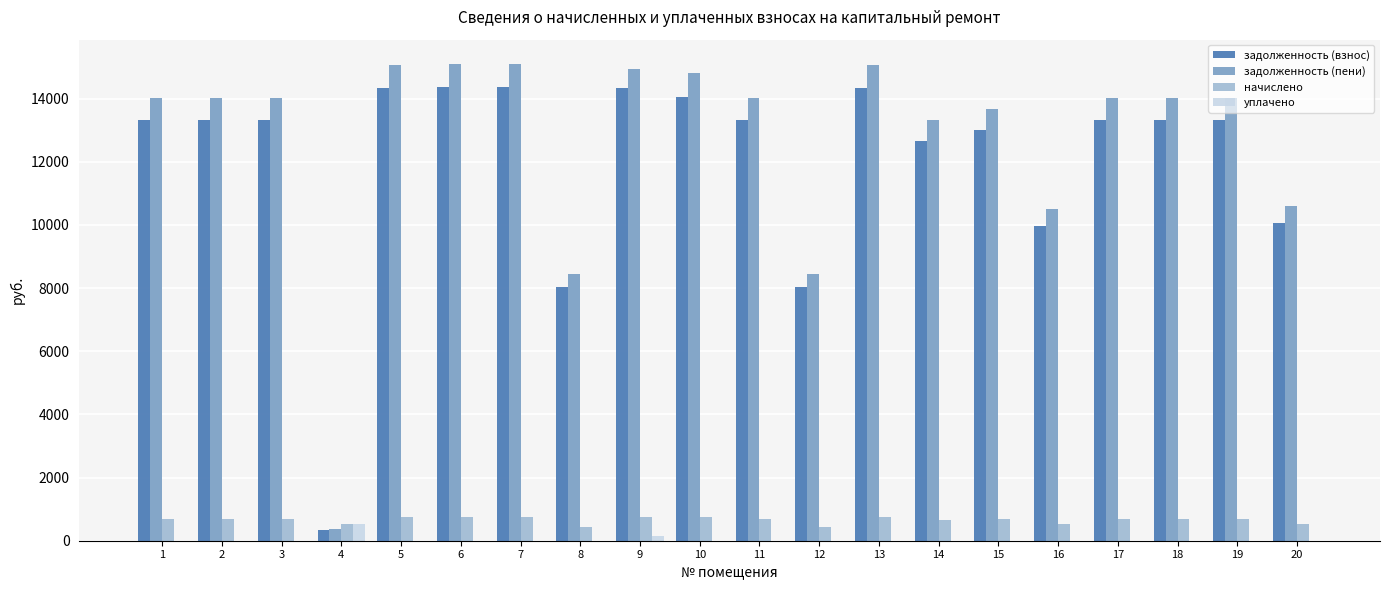

Which series has the largest range (max minus min)?

задолженность (пени)